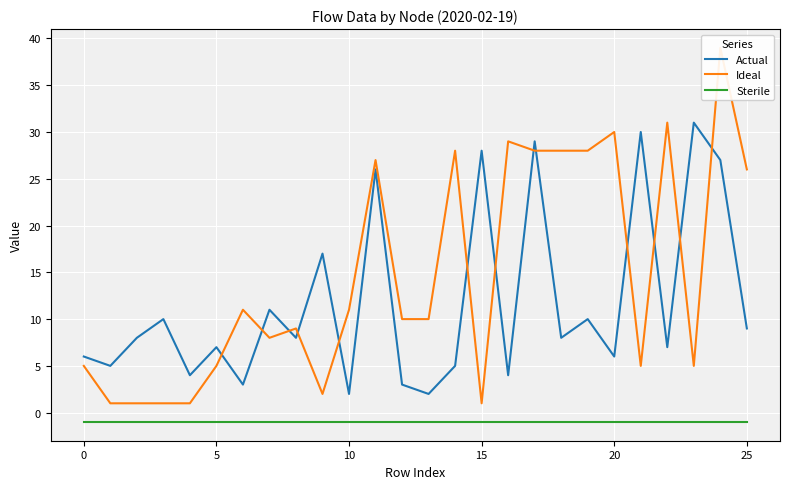

True or false: Actual and Sterile cross at least once.

False